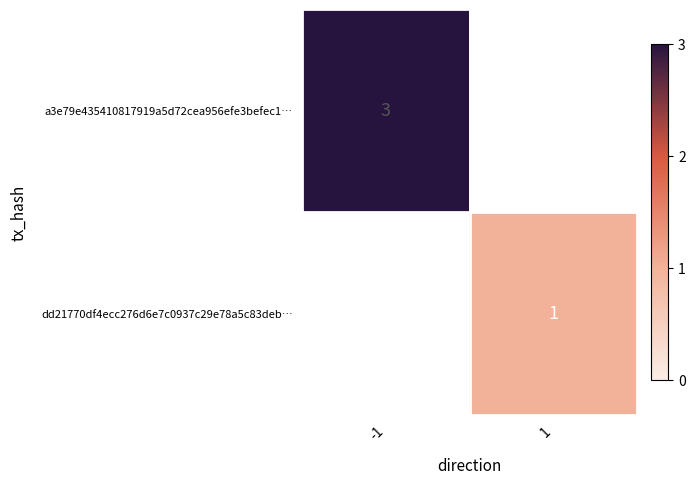

Is the value of a3e79e435410817919a5d72cea956efe3befec1… at -1 greater than the value of dd21770df4ecc276d6e7c0937c29e78a5c83deb… at 1?

Yes